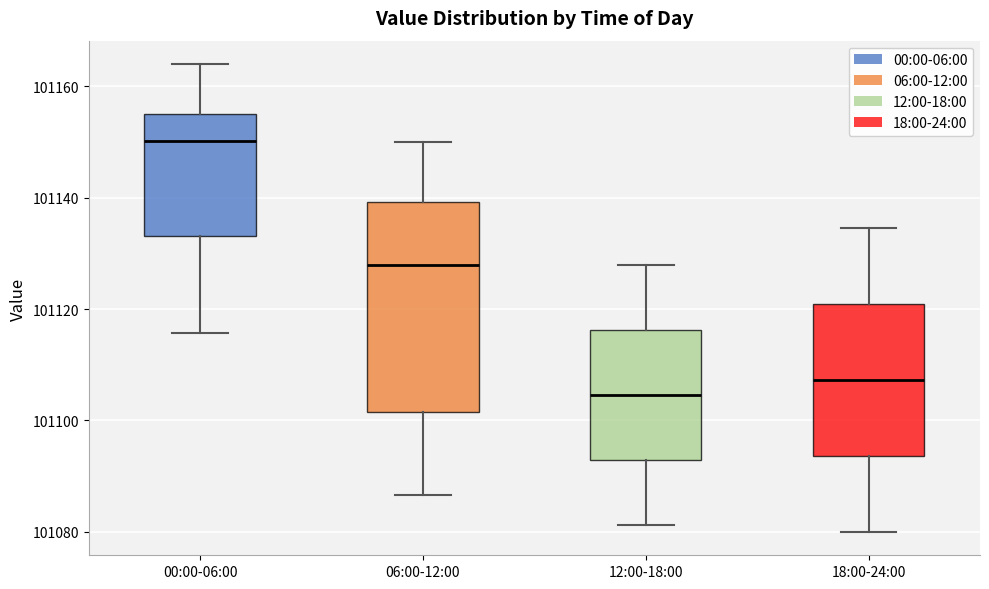

Reading left to right, read every box against the y-axis: the position of its median line, the range the box covers, and the ends of its whiskers. The values are not printed on the chart, so give them approximately, as read against the axis.

00:00-06:00: median 101150, box 101134 to 101156, whiskers 101116 to 101164
06:00-12:00: median 101128, box 101102 to 101140, whiskers 101086 to 101150
12:00-18:00: median 101104, box 101092 to 101116, whiskers 101082 to 101128
18:00-24:00: median 101108, box 101094 to 101120, whiskers 101080 to 101134